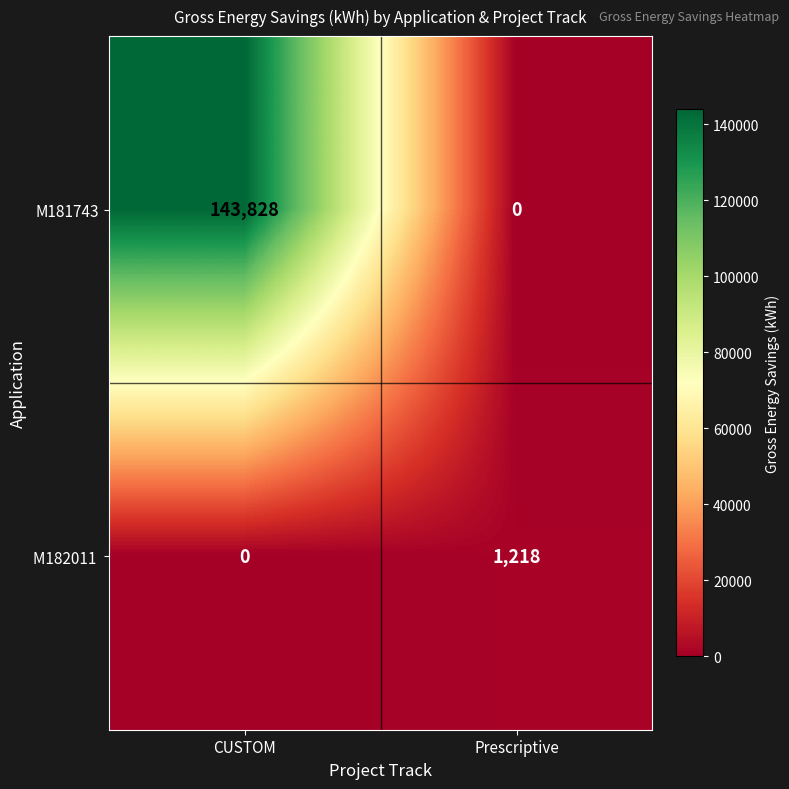

What is the total value across all series at Prescriptive?

1218